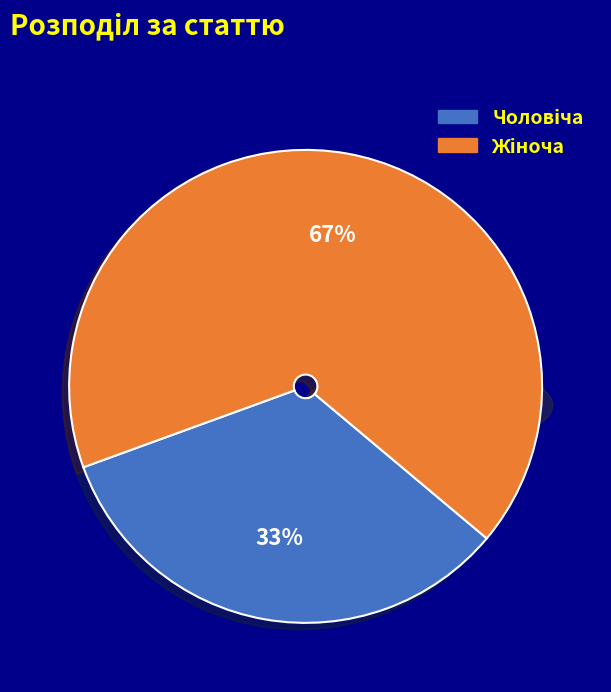

To the nearest percent, what is the combined percentage of Жіноча and Чоловіча?

100%